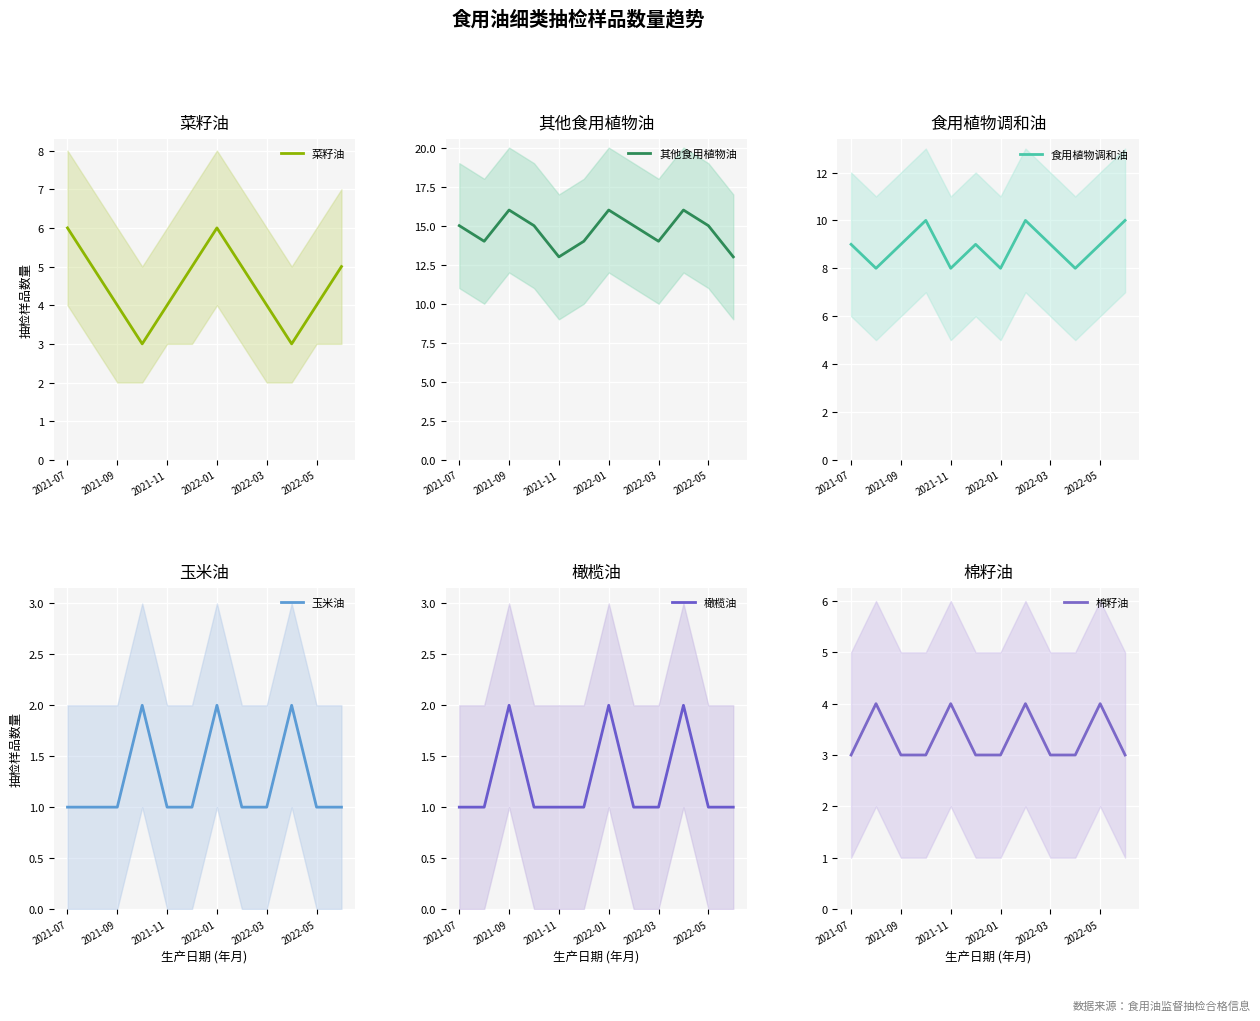

True or false: 菜籽油 and 玉米油 intersect in this chart.

False